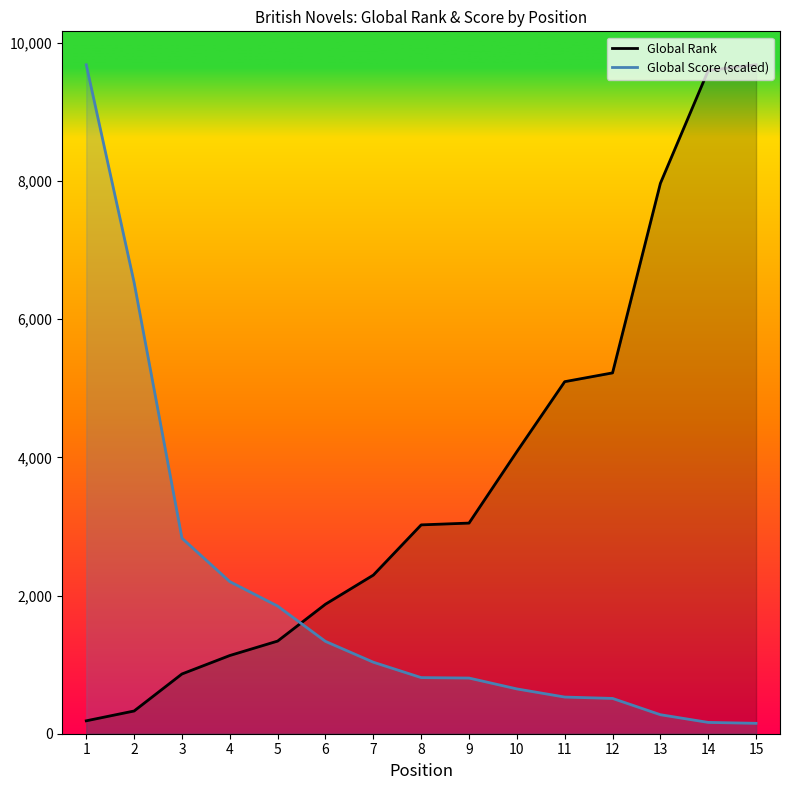

True or false: Global Score and Global Rank cross at least once.

True